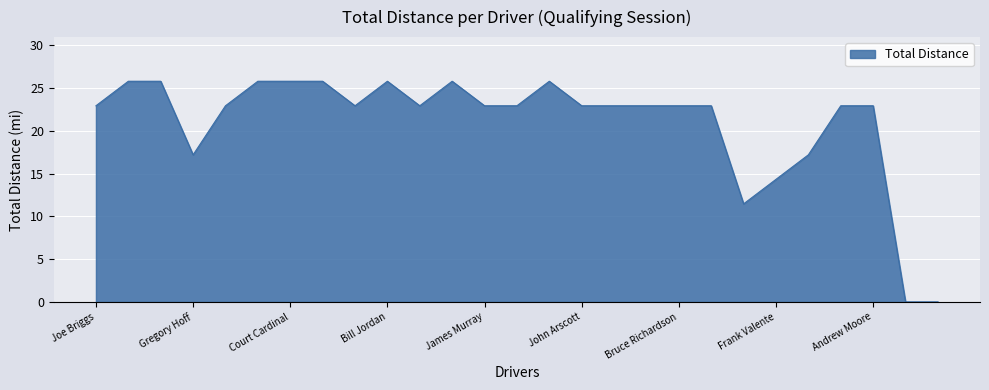

What is the greatest value displayed?

25.8